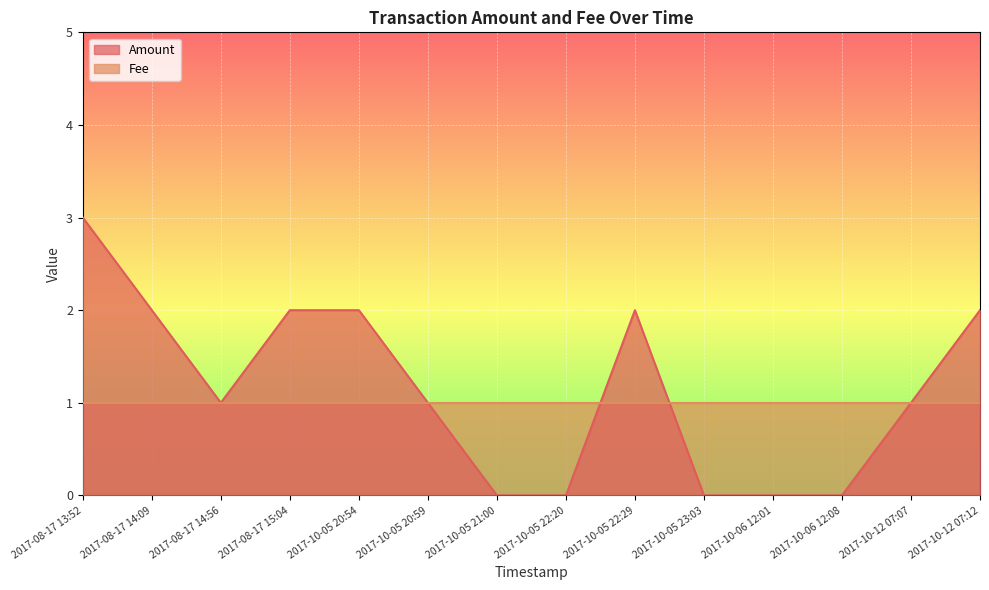

What is the maximum value shown in the chart?

3